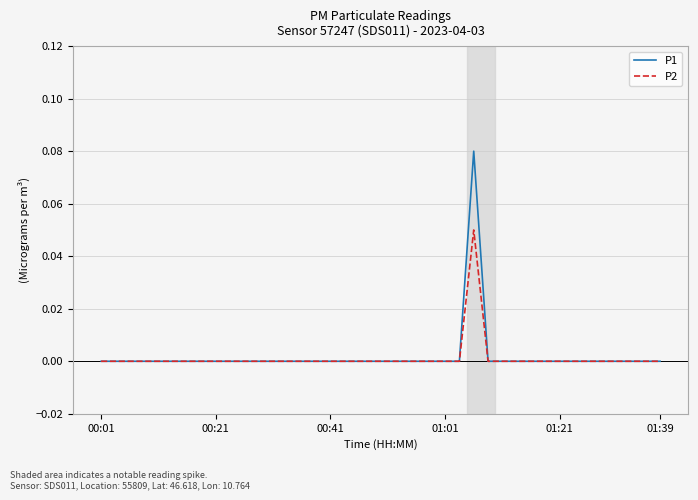

List the series in order of their peak value, lowest first.

P2, P1